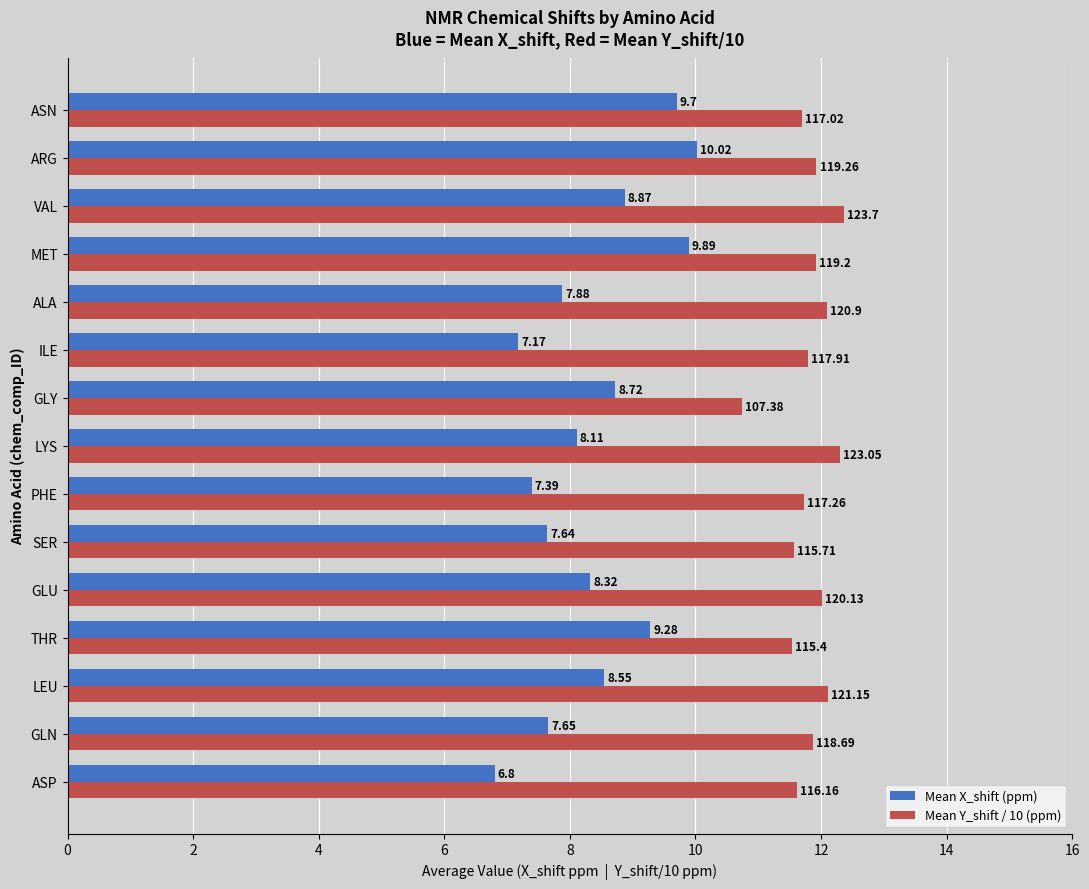

Between GLN and VAL, which series saw the biggest shift?

Mean X_shift (ppm)